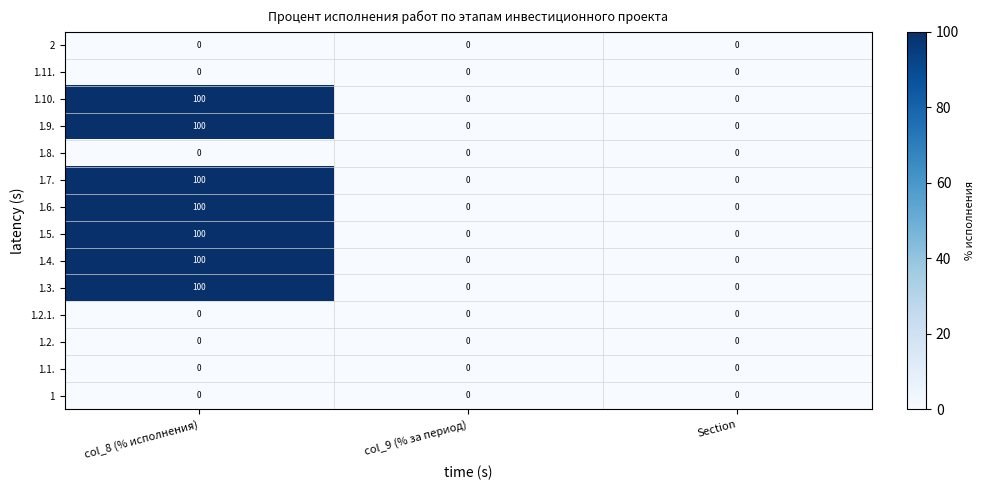

What is the total value across all series at col_8 (% исполнения)?

700